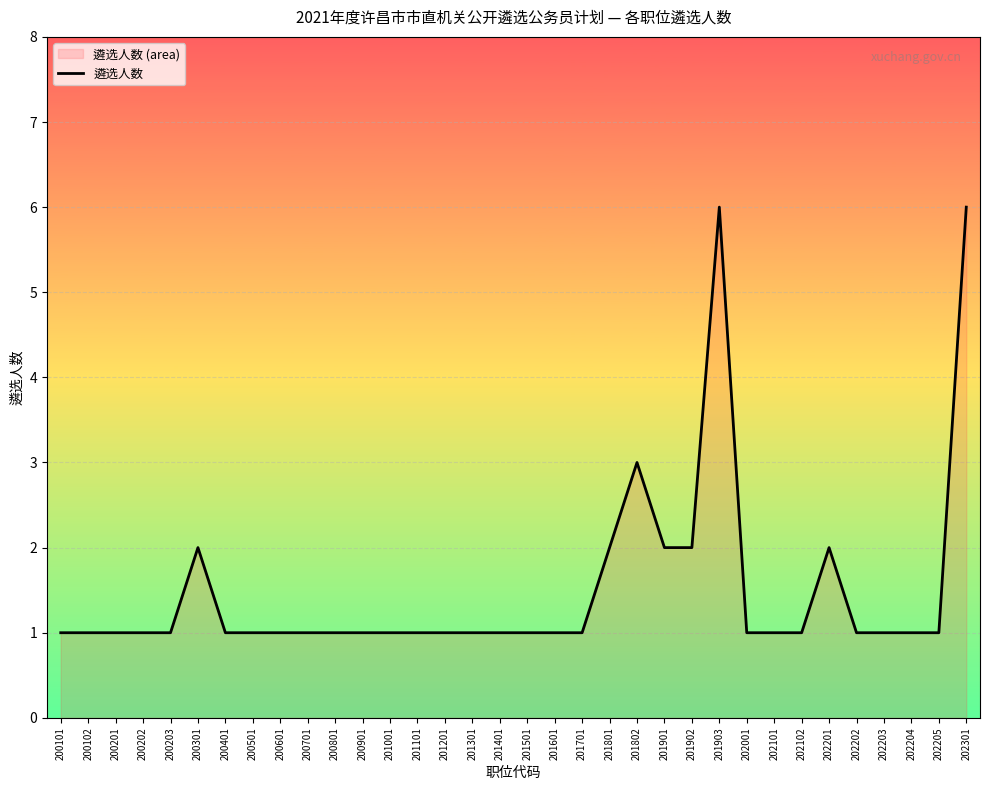

What is the value of the 8th point from the left?

1